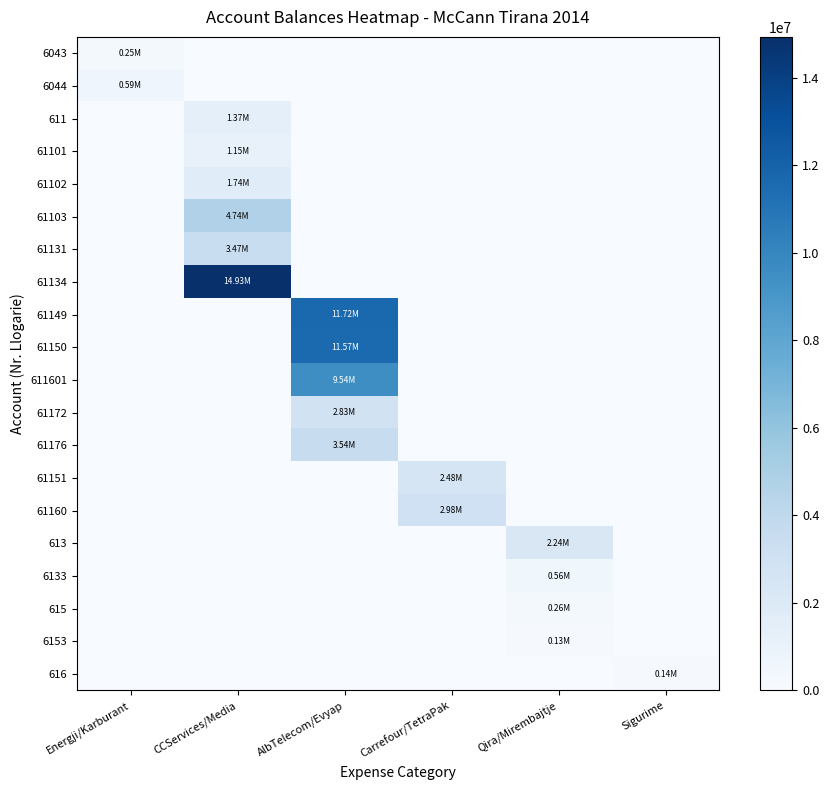

Between Energji/Karburant and Carrefour/TetraPak, which is larger?

Energji/Karburant